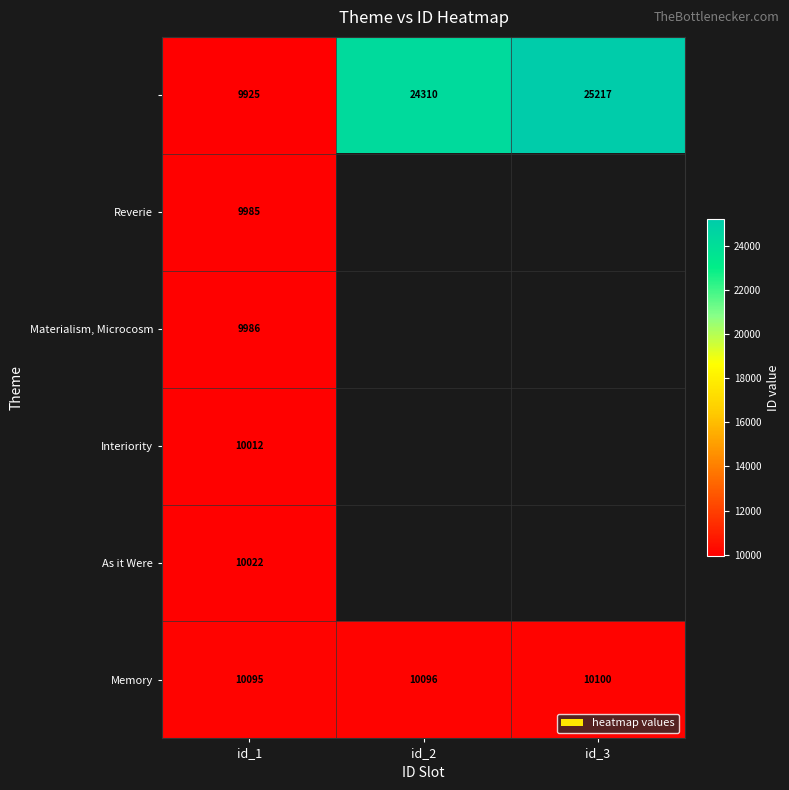

What is the total value across all series at id_1?

60025